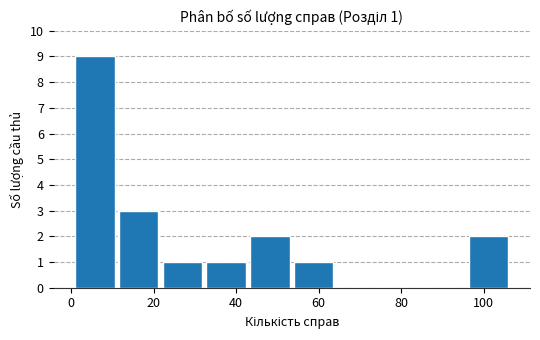

Which range on the x-axis has the tallest bar?

1.0 to 11.6